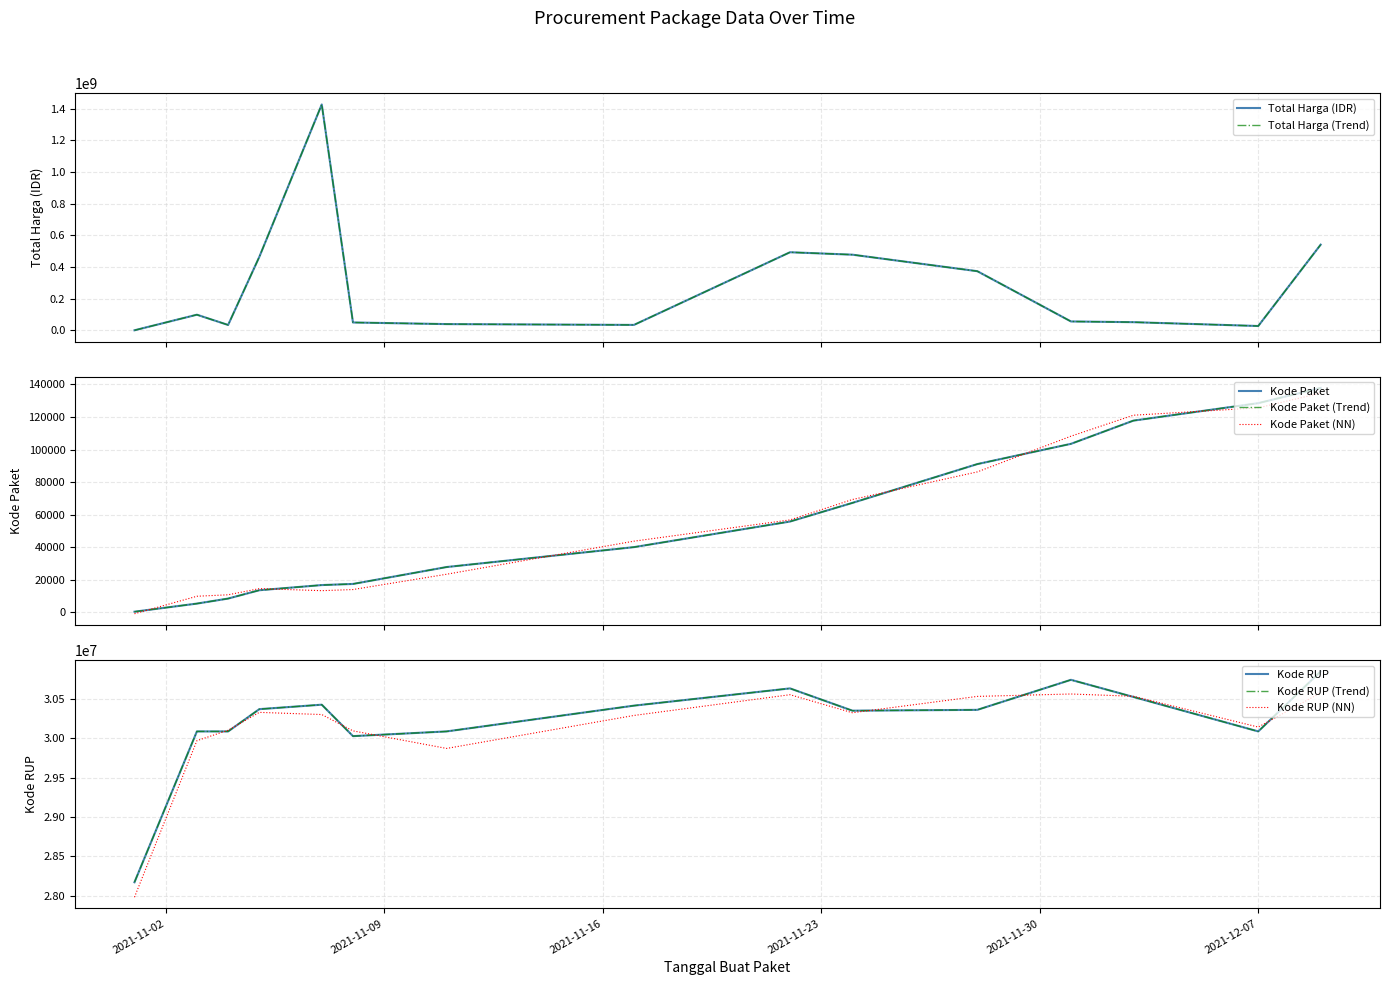

In Total Harga (Juta IDR), how many points are lower than both neighbors (excluding endpoints)?

3